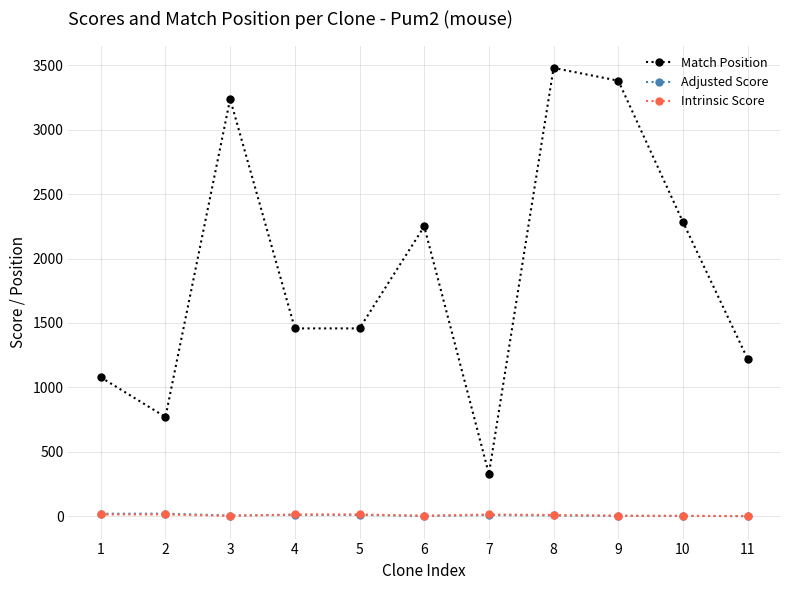

What is the maximum value for Match Position?

3478.0